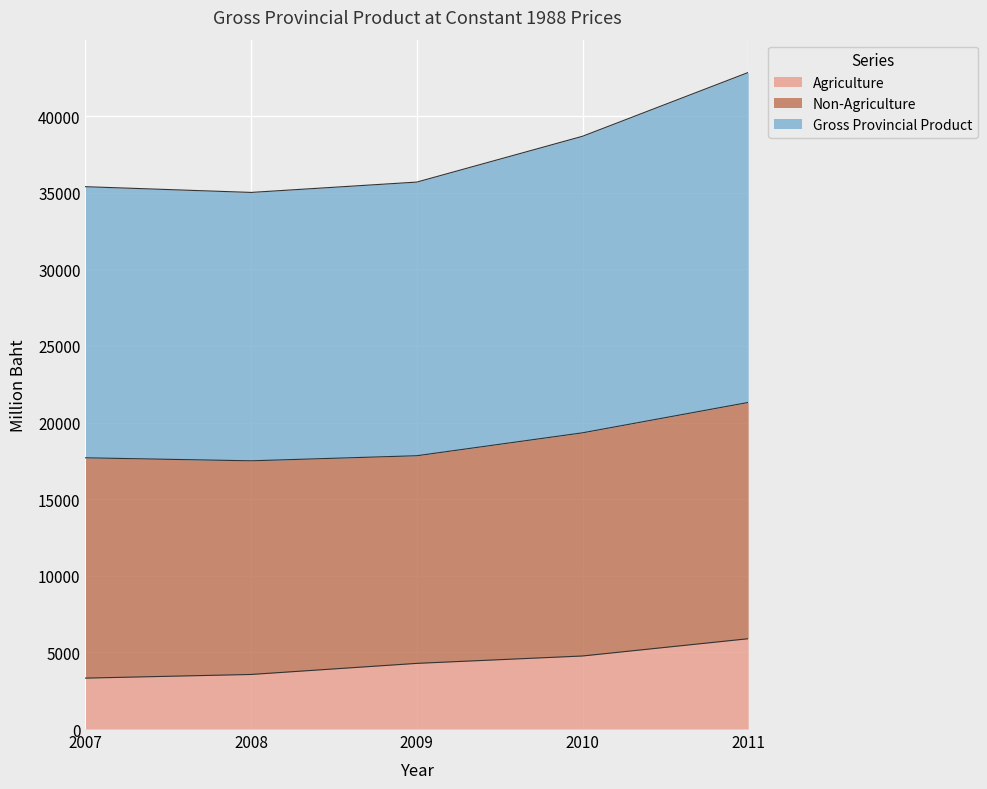

At which category is the sum across all series the highest?

2011